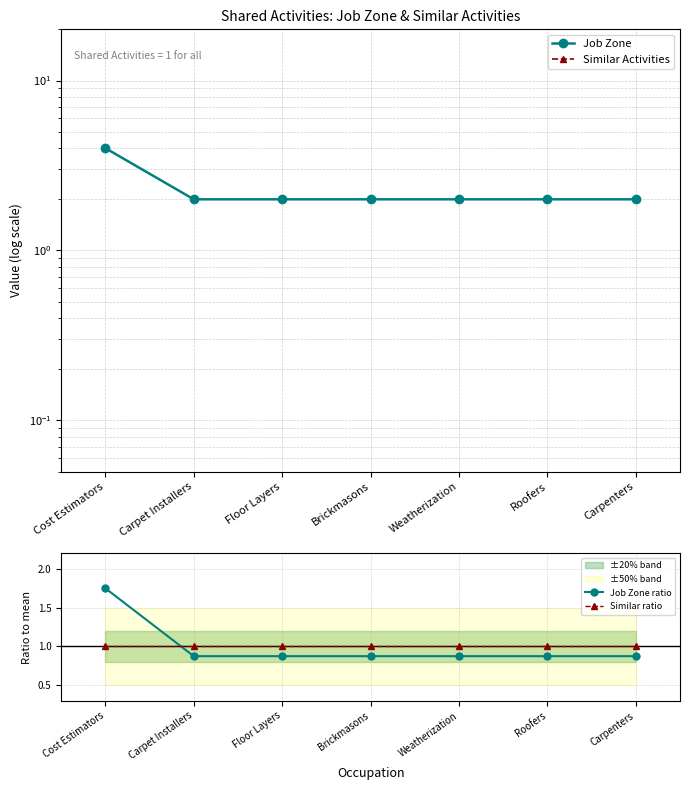

Rank the categories by Job Zone value from lowest to highest.

Carpet Installers, Floor Layers, Brickmasons, Weatherization, Roofers, Carpenters, Cost Estimators